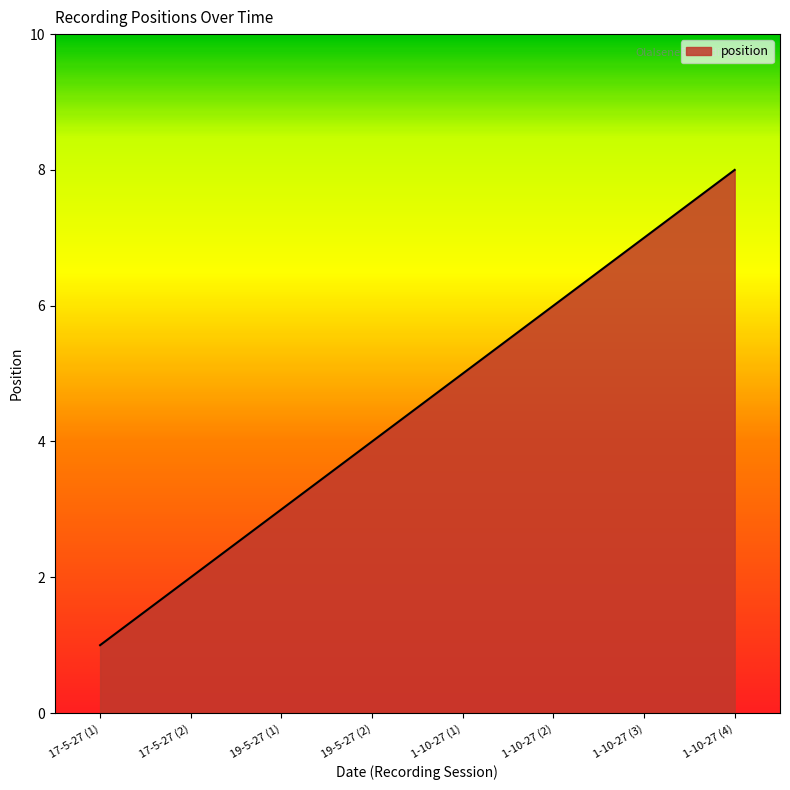

The value at 1-10-27 (2) is 6. True or false?

True